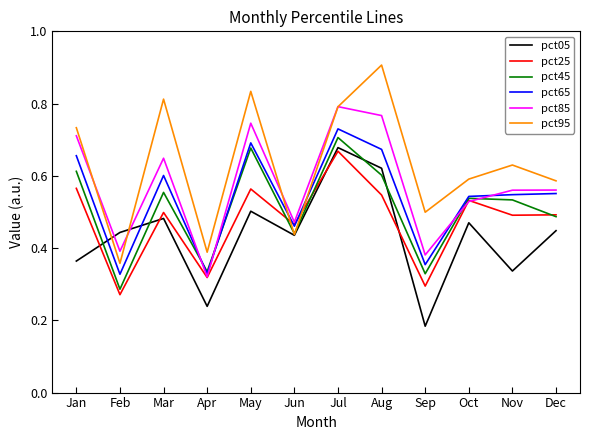

After their last crossing, which series has the higher values: pct05 or pct65?

pct65